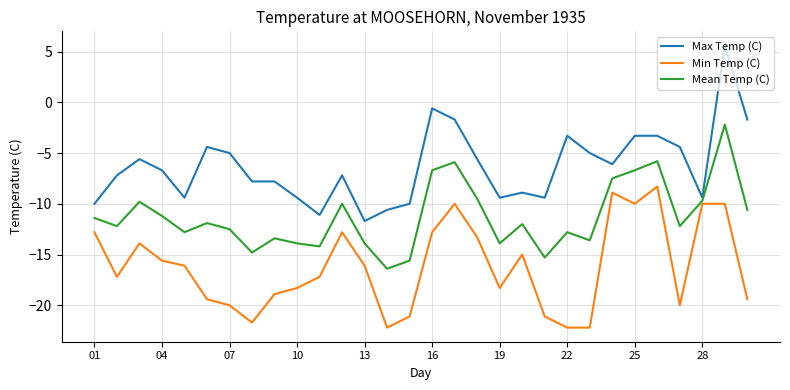

Which series has the largest total across all categories?

Max Temp (C)